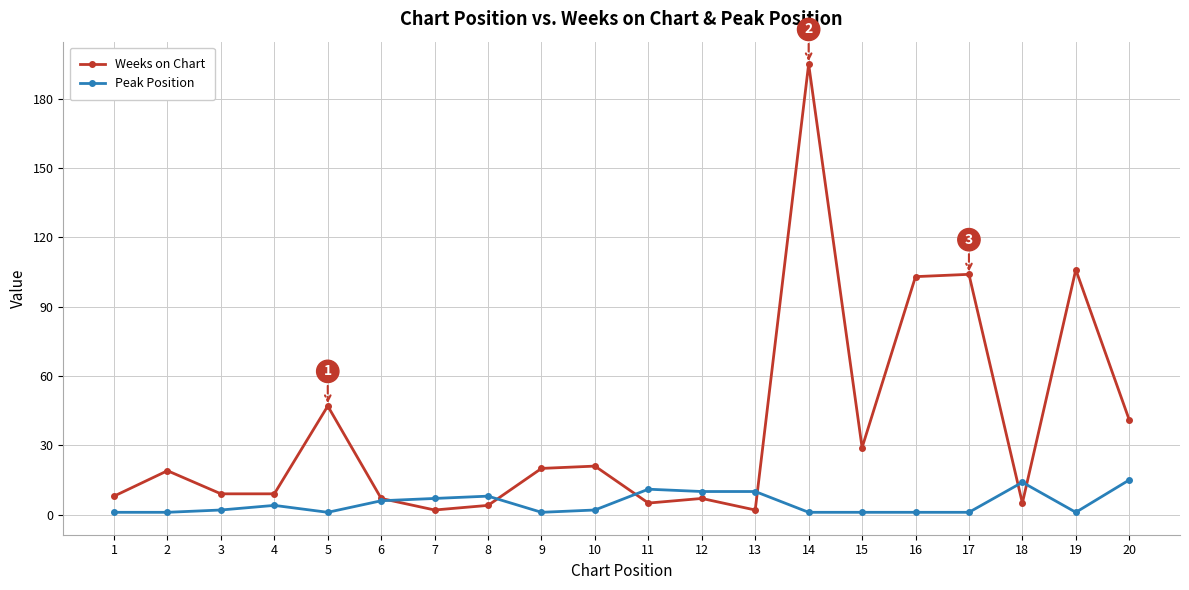

The Peak Position series shows 1 at 16. True or false?

True